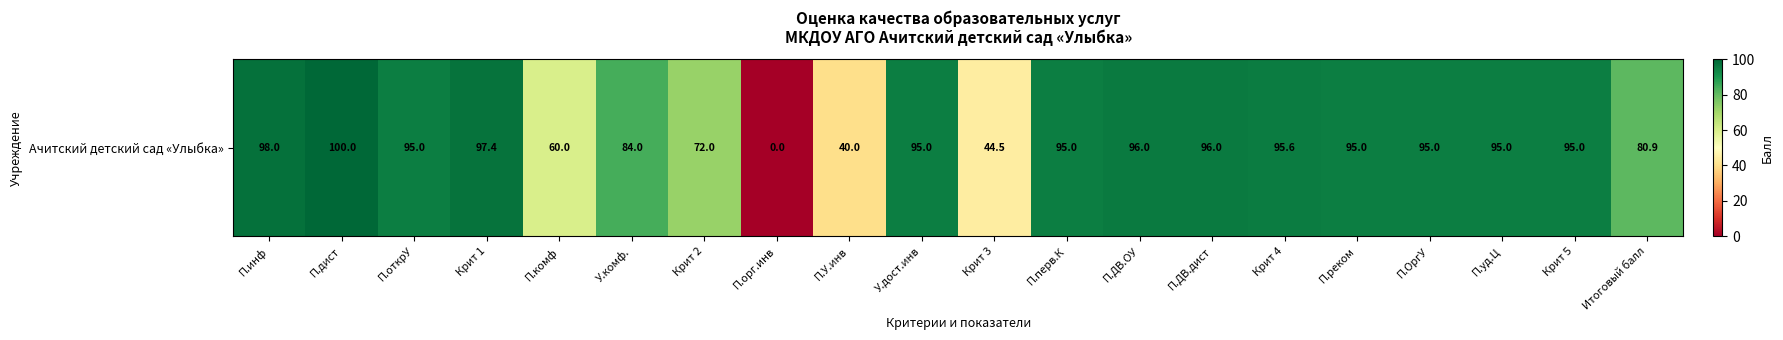

Rank the categories by value from lowest to highest.

П.орг.инв, П.У.инв, Крит 3, П.комф, Крит 2, Итоговый балл, У.комф., П.открУ, У.дост.инв, П.перв.К, П.реком, П.ОргУ, П.уд.Ц, Крит 5, Крит 4, П.ДВ.ОУ, П.ДВ.дист, Крит 1, П.инф, П.дист